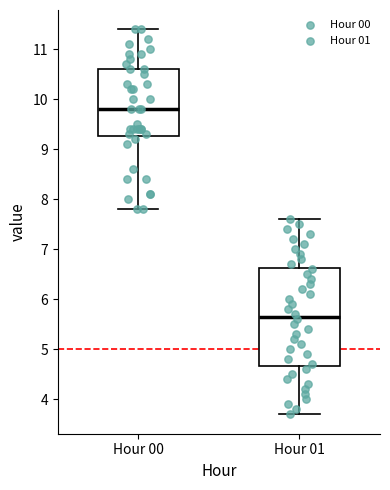

Reading left to right, transcribe this box plot: for each box, give where its median line is, the range the box spans, and where its two whiskers end, as read against the y-axis. The values are not printed on the chart, so give them approximately, as read against the axis.

Hour 00: median 9.8, box 9.3 to 10.6, whiskers 7.8 to 11.4
Hour 01: median 5.7, box 4.7 to 6.6, whiskers 3.7 to 7.6